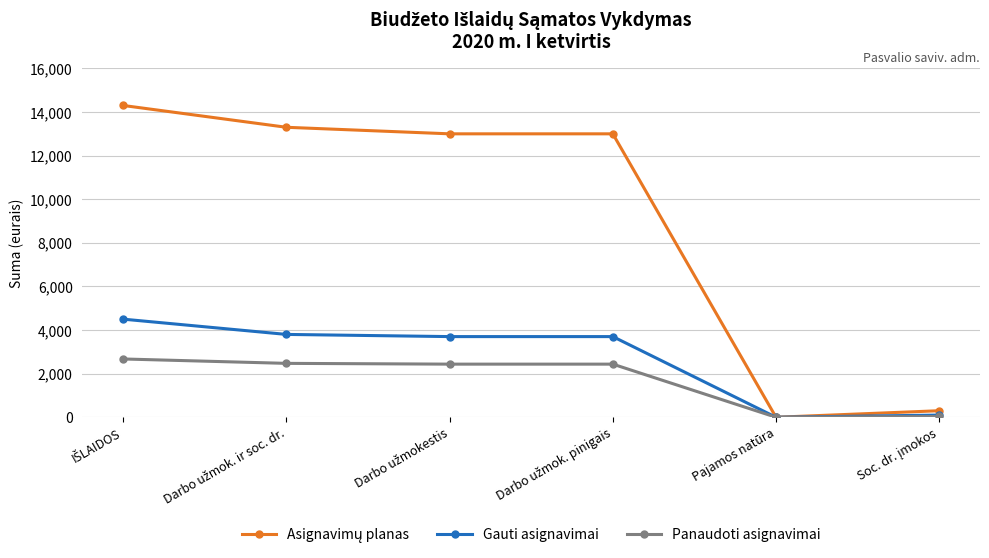

True or false: Panaudoti asignavimai has a value of -1754.0 at Pajamos natūra.

False